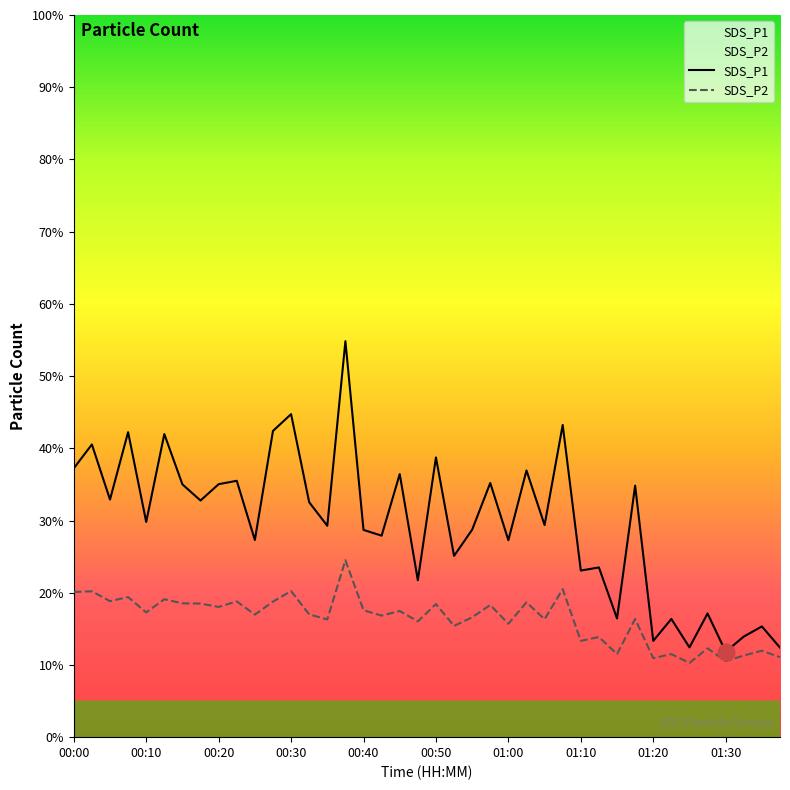

Is this an area chart (filled region under the line)?

No